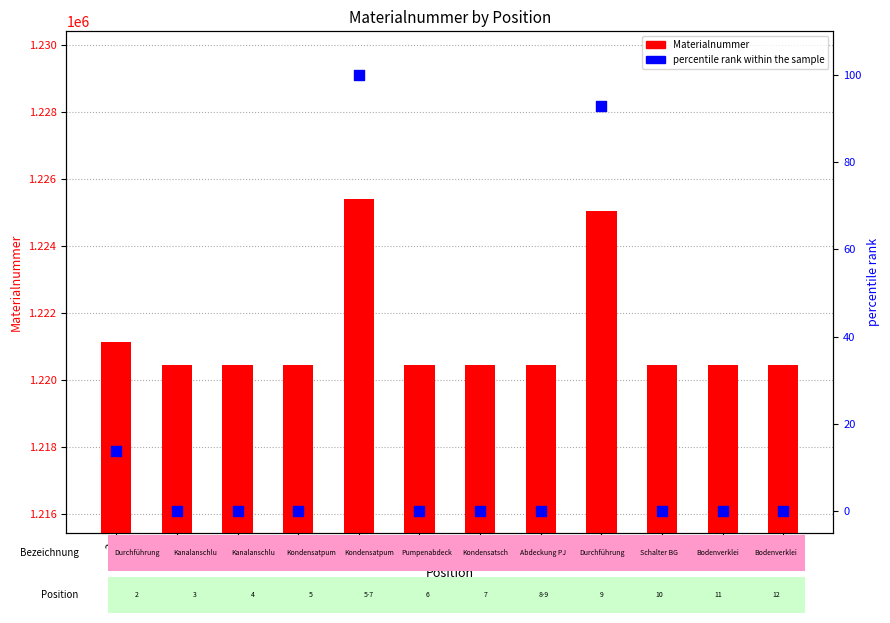

At which category is the sum across all series the highest?

5-7